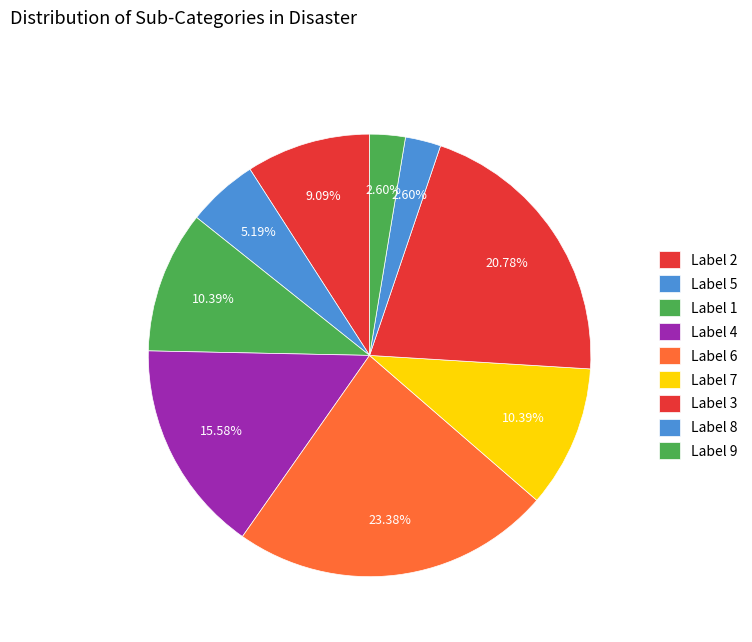

Count the number of slices in the pie.

9